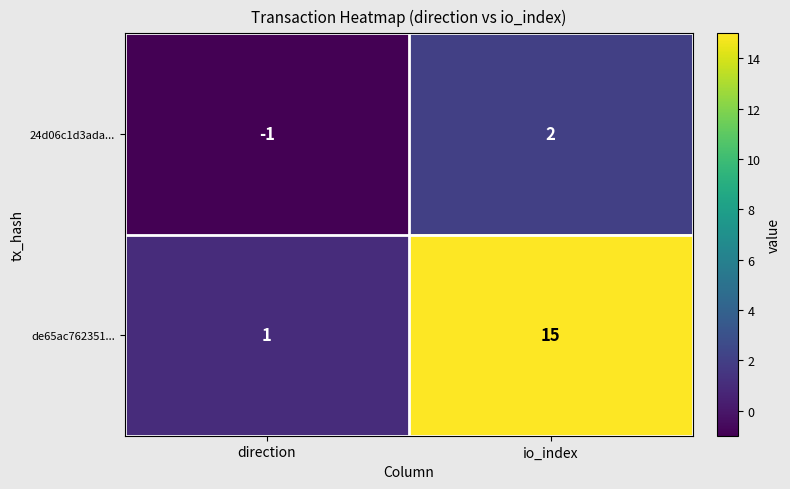

Reading left to right, list all the values displayed in this chart.

24d06c1d3ada...: direction=-1	io_index=2
de65ac762351...: direction=1	io_index=15